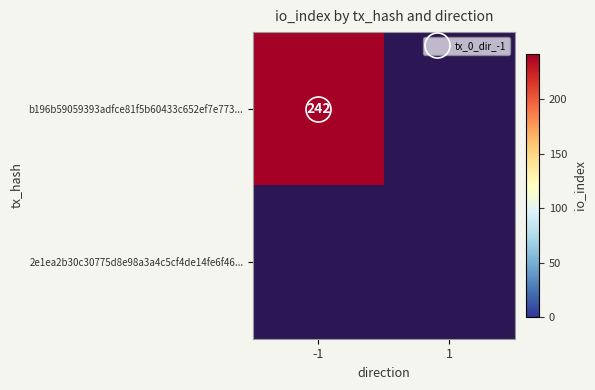

At which category is the sum across all series the highest?

-1